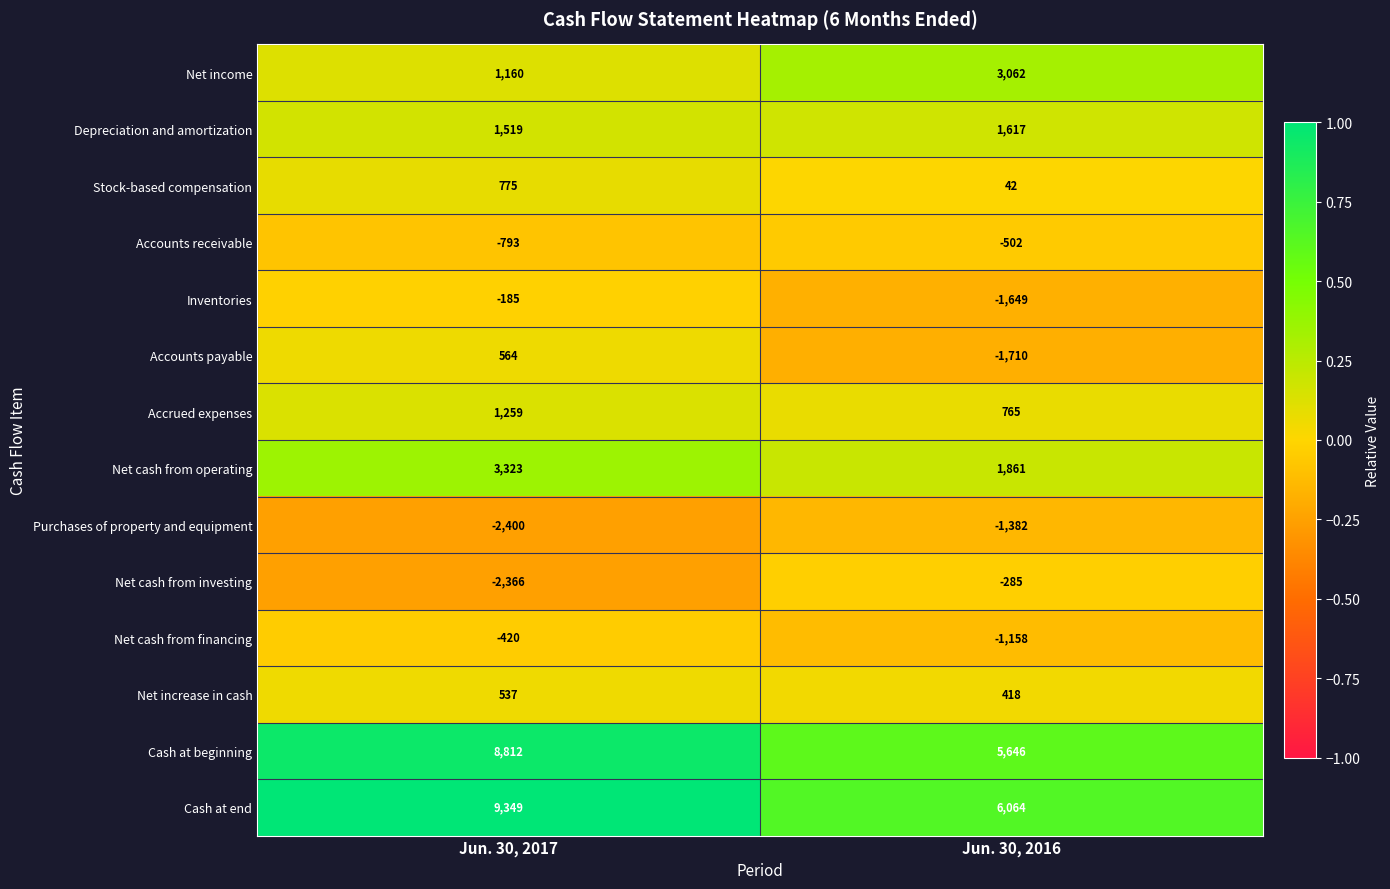

What is the minimum value shown in the chart?

-2400